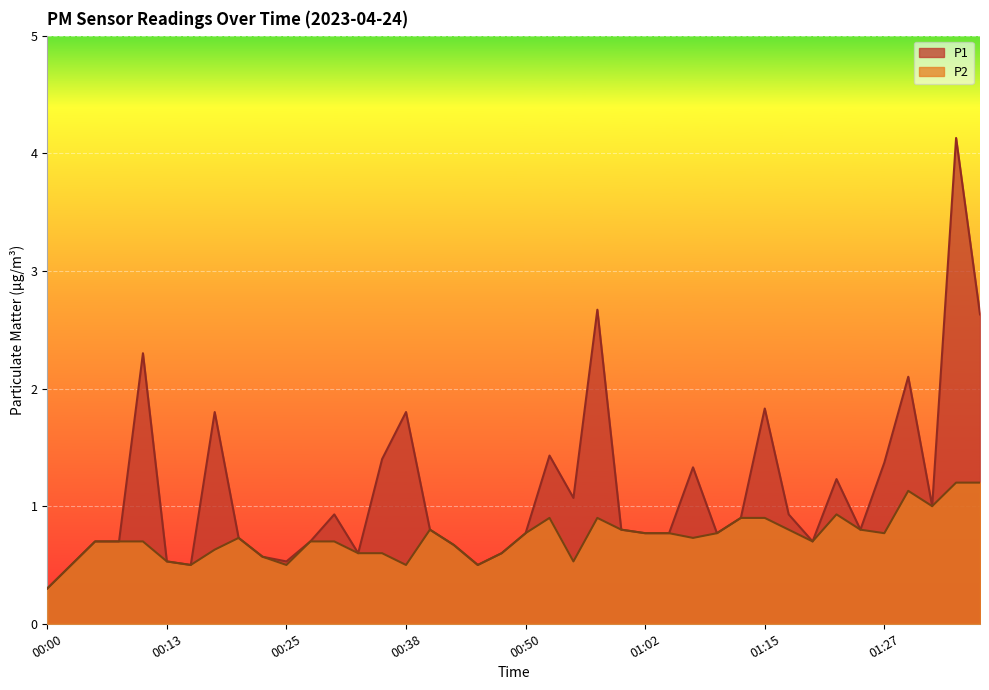

At which category is the sum across all series the highest?

01:35